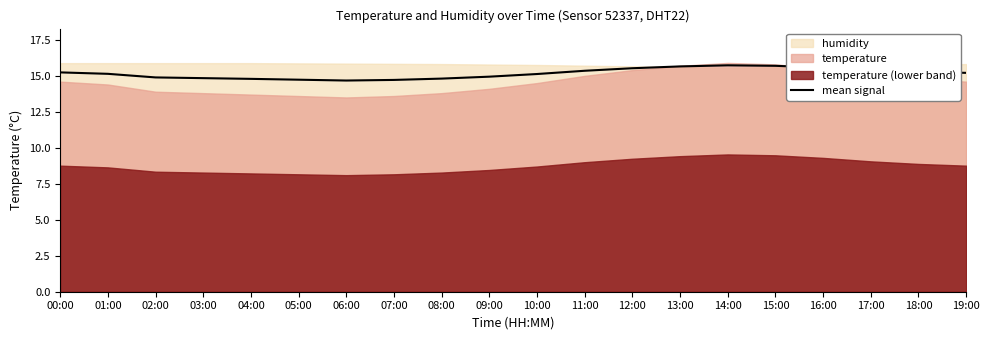

What is the difference between the second highest and minimum values?

1.0